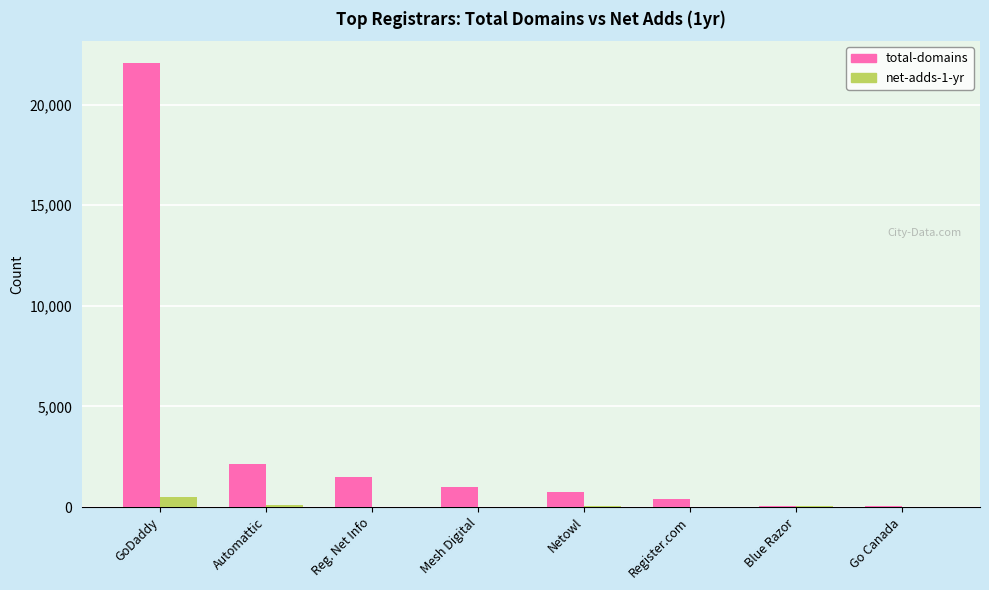

What is the sum of the net-adds-1-yr values at GoDaddy and Go Canada?

480